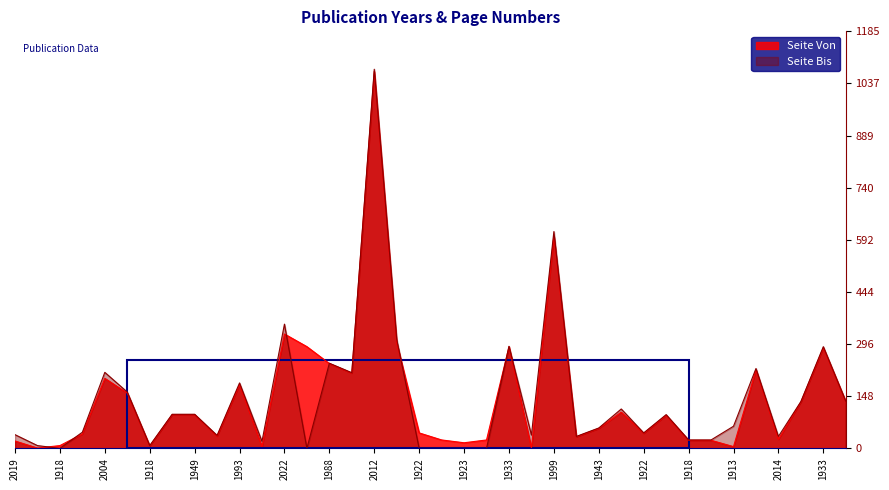

Is the value of Seite Von at 1907 greater than the value of Seite Bis at 1907?

No